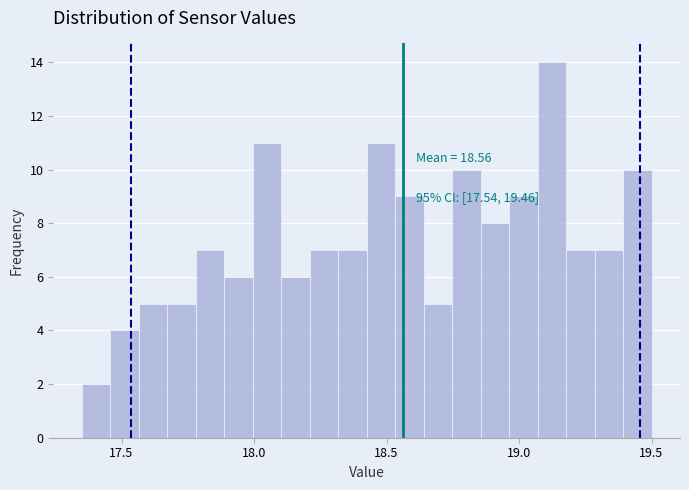

Read against the x-axis, roughly where is the centre of the tallest bar?

19.10